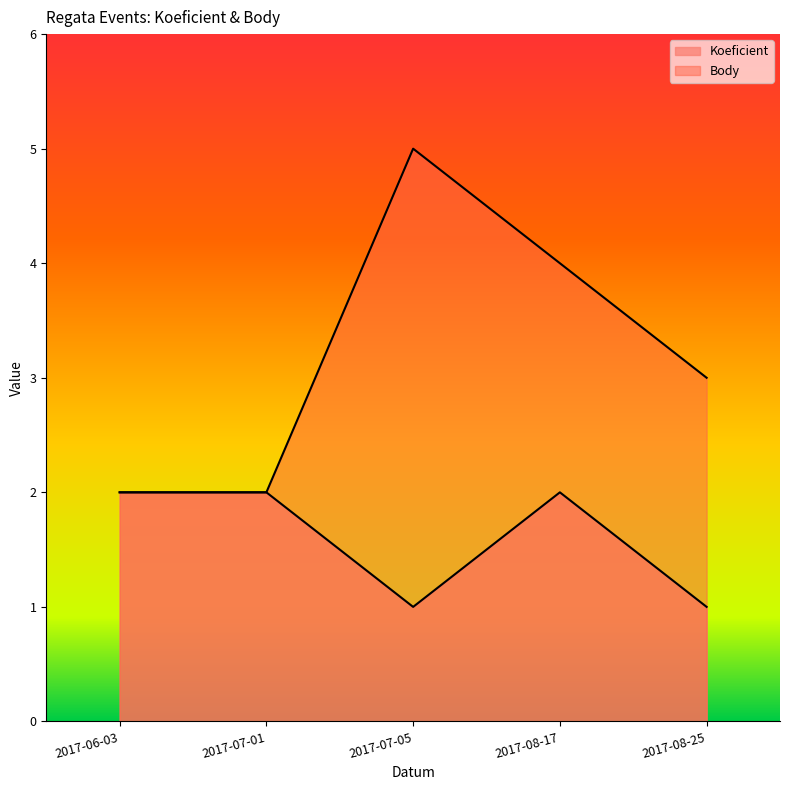

Is it true that Body equals 1 at 2017-06-03?

False